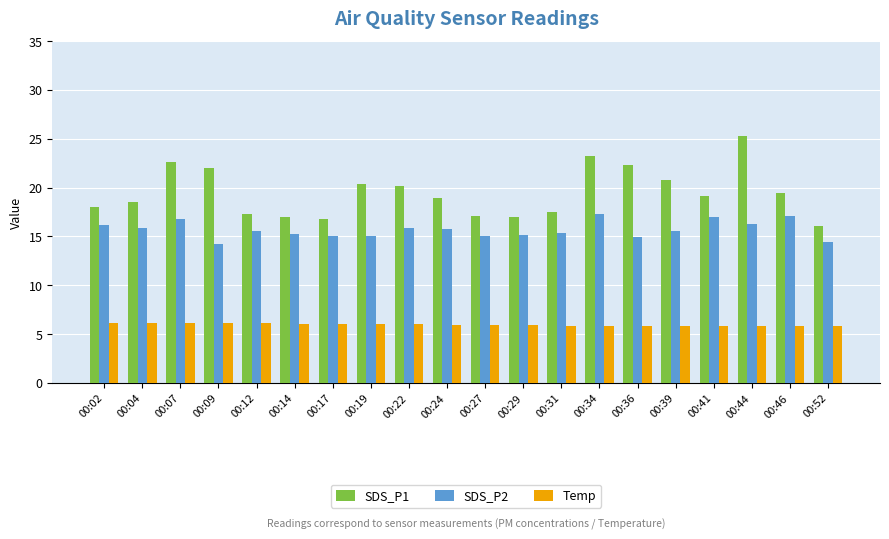

Read the SDS_P1 value at 00:34.

23.2